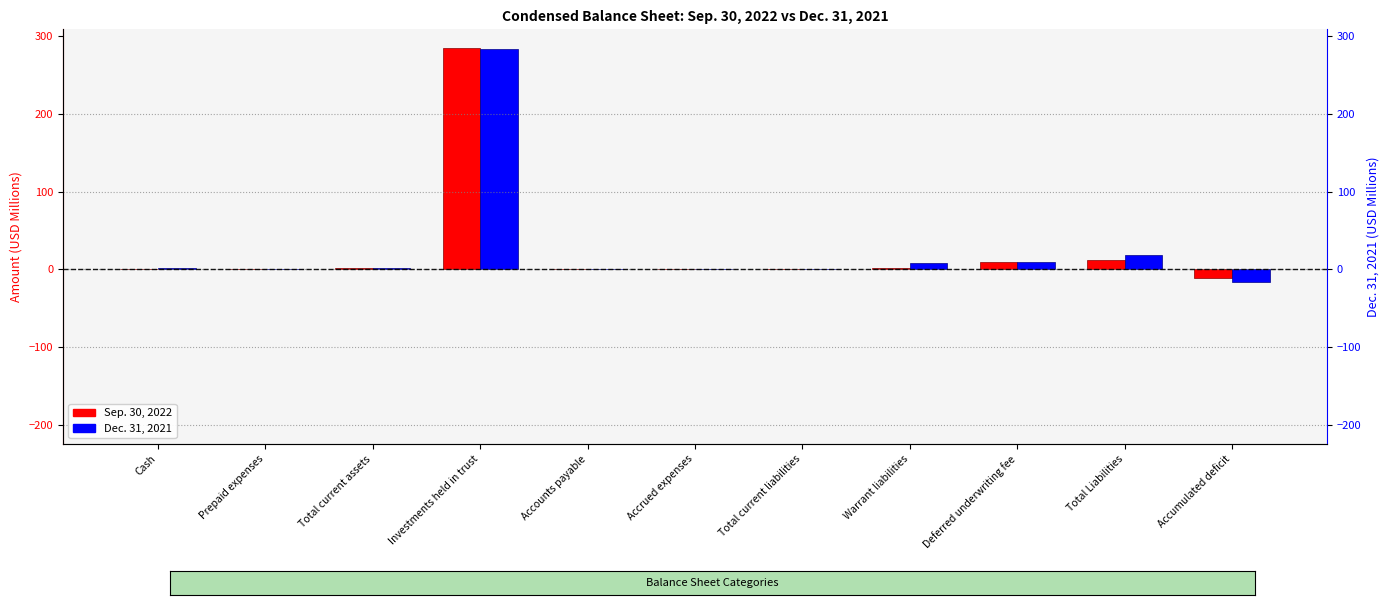

Rank the categories by Sep. 30, 2022 value from lowest to highest.

Accumulated deficit, Accounts payable, Prepaid expenses, Accrued expenses, Total current liabilities, Cash, Total current assets, Warrant liabilities, Deferred underwriting fee, Total Liabilities, Investments held in trust